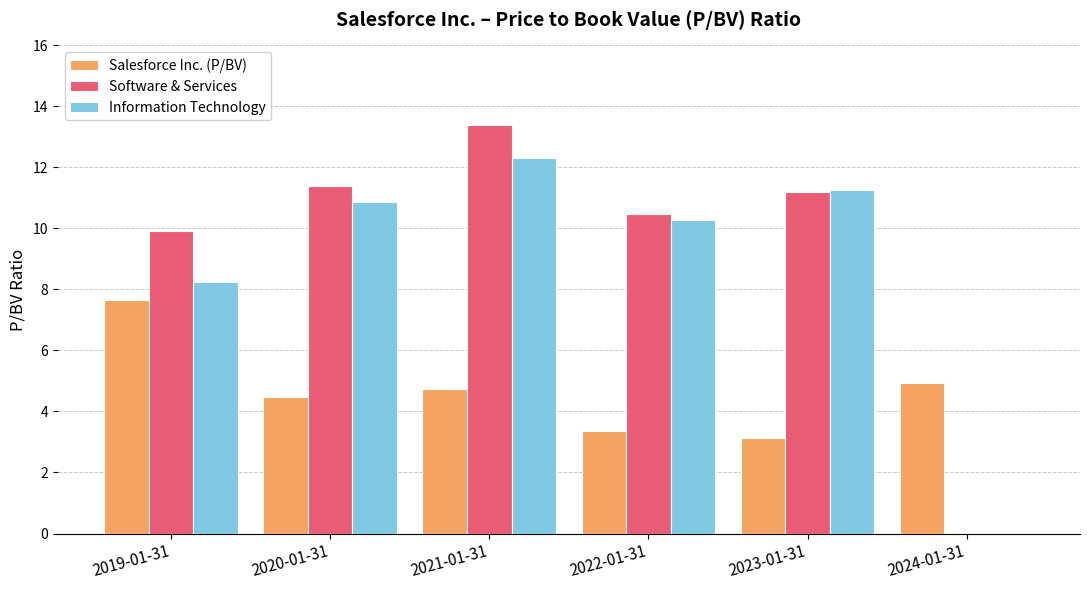

Which series changed the most between 2021-01-31 and 2024-01-31?

Software & Services